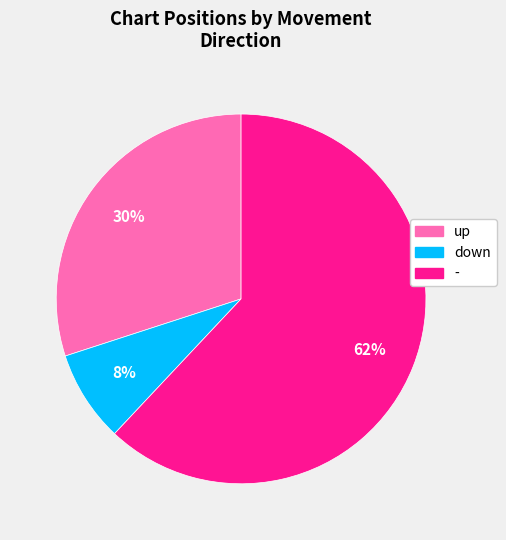

Is it true that - is 62% of the pie?

True